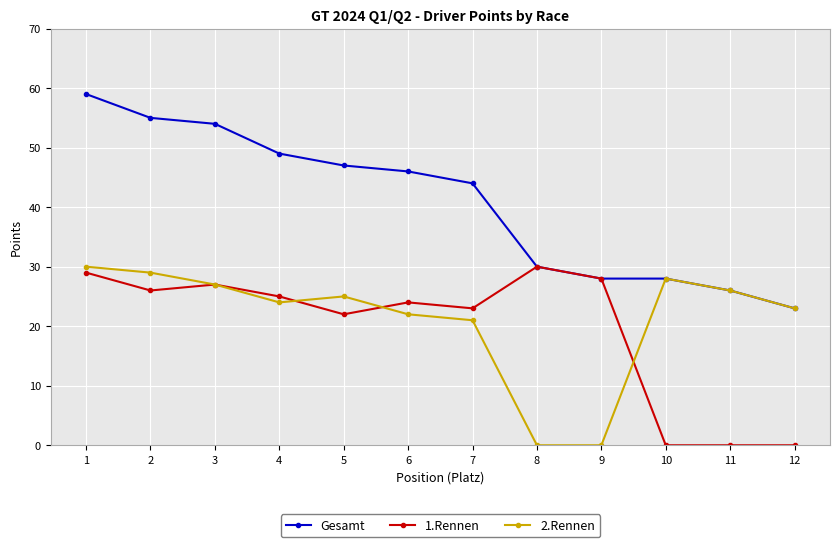

How many lines are shown in the chart?

3